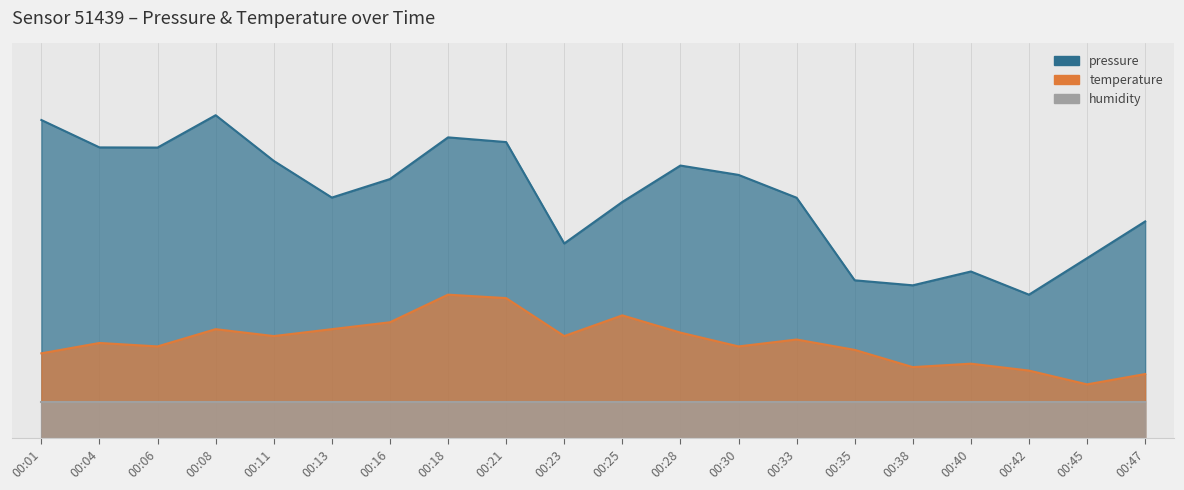

True or false: temperature and pressure intersect in this chart.

False